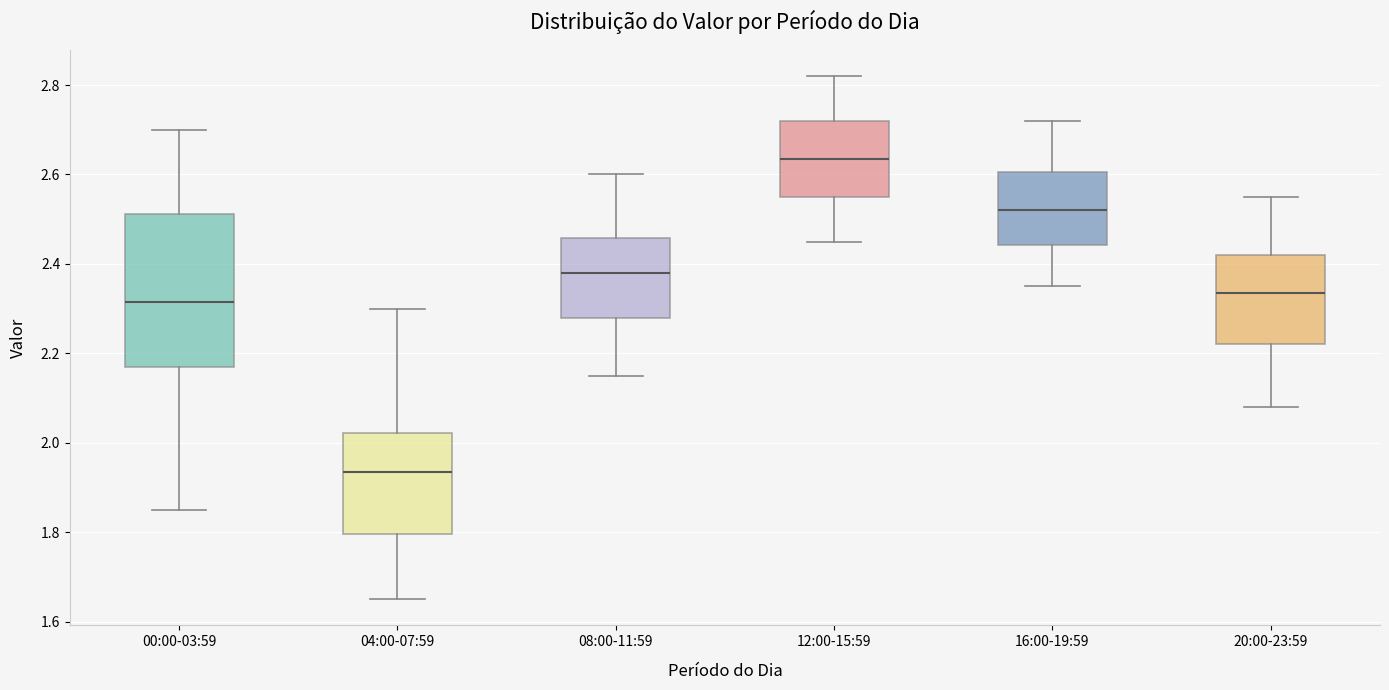

Where does the median line of the box for 00:00-03:59 sit on the y-axis? The values are not printed on the chart, so give them approximately, as read against the axis.

2.32